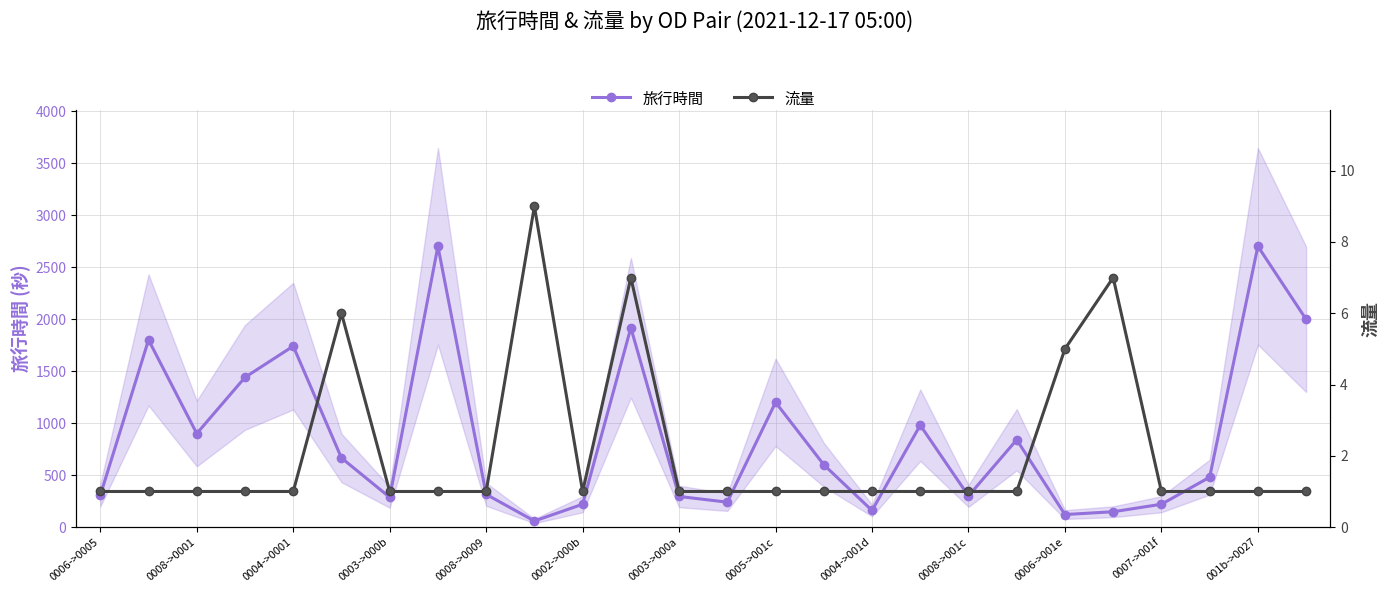

What is the maximum value for 旅行時間?

2700